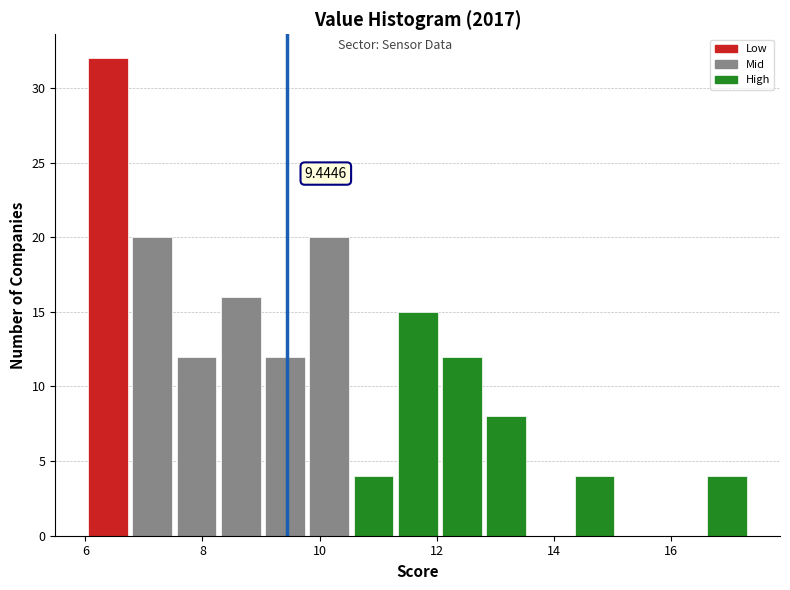

Read against the x-axis, roughly where is the centre of the tallest bar?

6.4